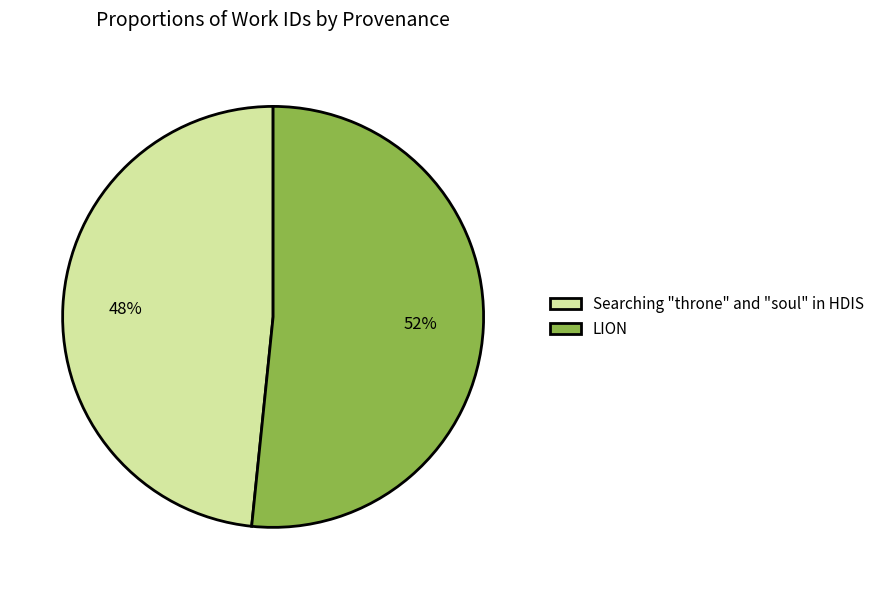

What is the ratio of the value at LION to the value at Searching "throne" and "soul" in HDIS?

1.1